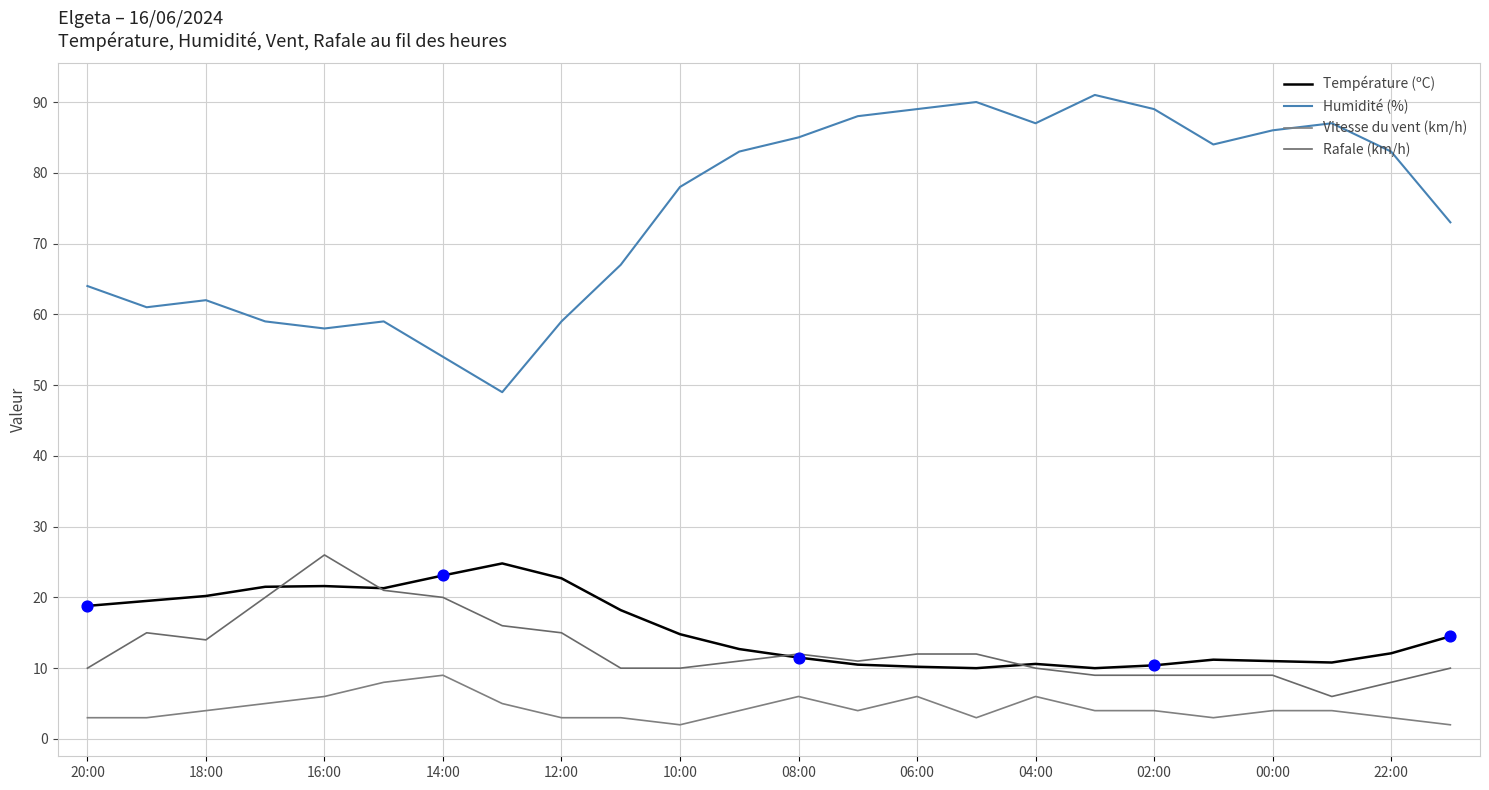

How many lines are shown in the chart?

4